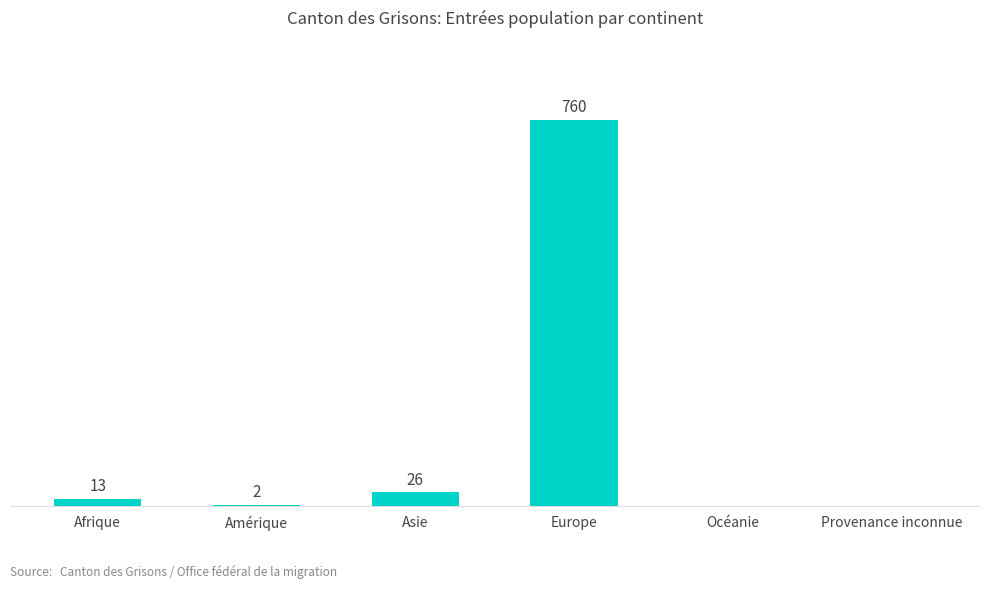

At which label is the value closest to 380?

Asie